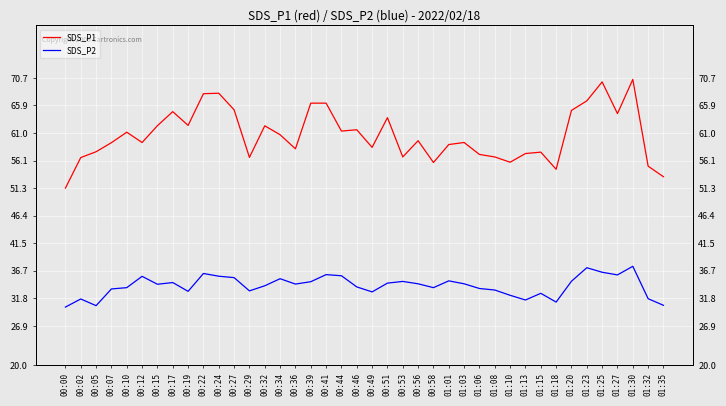

Reading left to right, transcribe all the data shown in this chart.

SDS_P1: 00:00=51.3	00:02=56.7	00:05=57.7	00:07=59.3	00:10=61.1	00:12=59.3	00:15=62.3	00:17=64.8	00:19=62.4	00:22=68.0	00:24=68.0	00:27=65.1	00:29=56.7	00:32=62.3	00:34=60.7	00:36=58.2	00:39=66.3	00:41=66.3	00:44=61.4	00:46=61.6	00:49=58.5	00:51=63.7	00:53=56.8	00:56=59.6	00:58=55.8	01:01=59.0	01:03=59.3	01:06=57.2	01:08=56.8	01:10=55.9	01:13=57.4	01:15=57.6	01:18=54.6	01:20=65.0	01:23=66.7	01:25=70.0	01:27=64.4	01:30=70.5	01:32=55.1	01:35=53.3
SDS_P2: 00:00=30.3	00:02=31.7	00:05=30.5	00:07=33.5	00:10=33.7	00:12=35.7	00:15=34.3	00:17=34.6	00:19=33.0	00:22=36.2	00:24=35.7	00:27=35.5	00:29=33.1	00:32=34.0	00:34=35.3	00:36=34.3	00:39=34.8	00:41=36.0	00:44=35.8	00:46=33.8	00:49=33.0	00:51=34.5	00:53=34.8	00:56=34.4	00:58=33.7	01:01=34.9	01:03=34.4	01:06=33.5	01:08=33.3	01:10=32.4	01:13=31.5	01:15=32.7	01:18=31.1	01:20=34.8	01:23=37.2	01:25=36.4	01:27=36.0	01:30=37.5	01:32=31.8	01:35=30.6